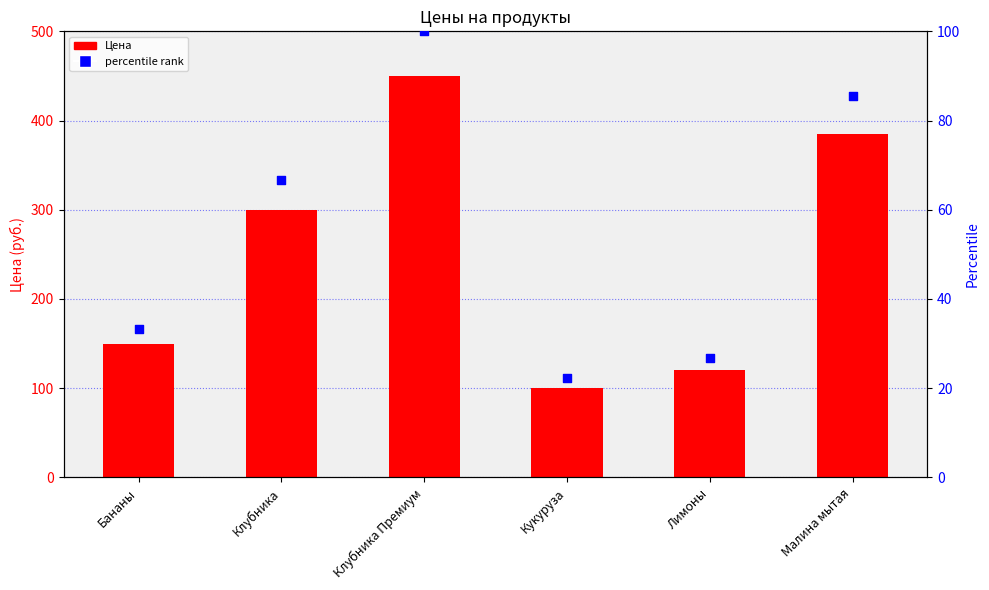

Which series has the largest Y range (max minus min)?

Цена